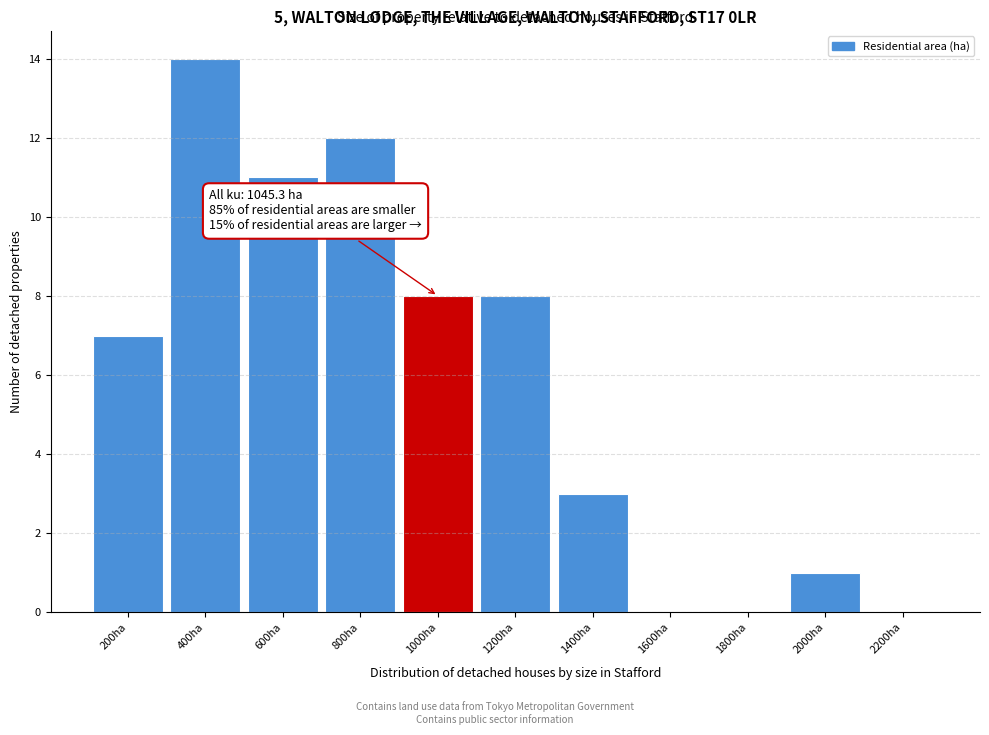

Reading right to left, transcribe all the data shown in this chart.

2200ha=0	2000ha=1	1800ha=0	1600ha=0	1400ha=3	1200ha=8	1000ha=8	800ha=12	600ha=11	400ha=14	200ha=7